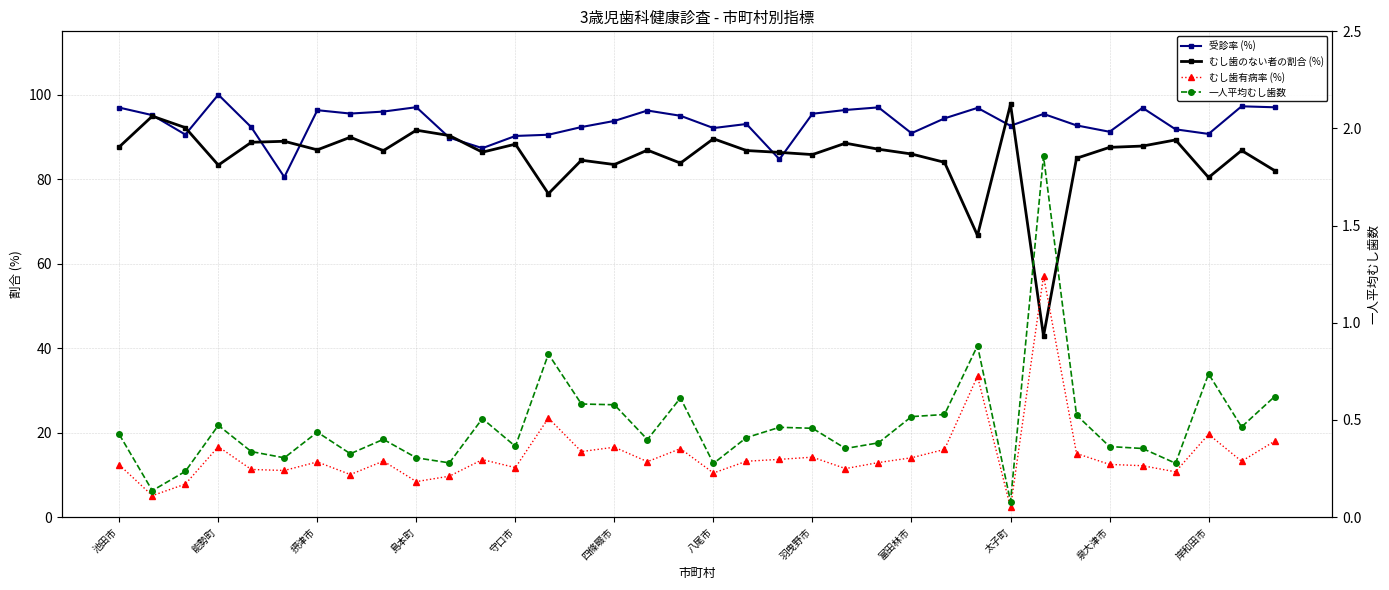

True or false: むし歯のない者の割合 (%) has a value of 66.7 at 26.

True